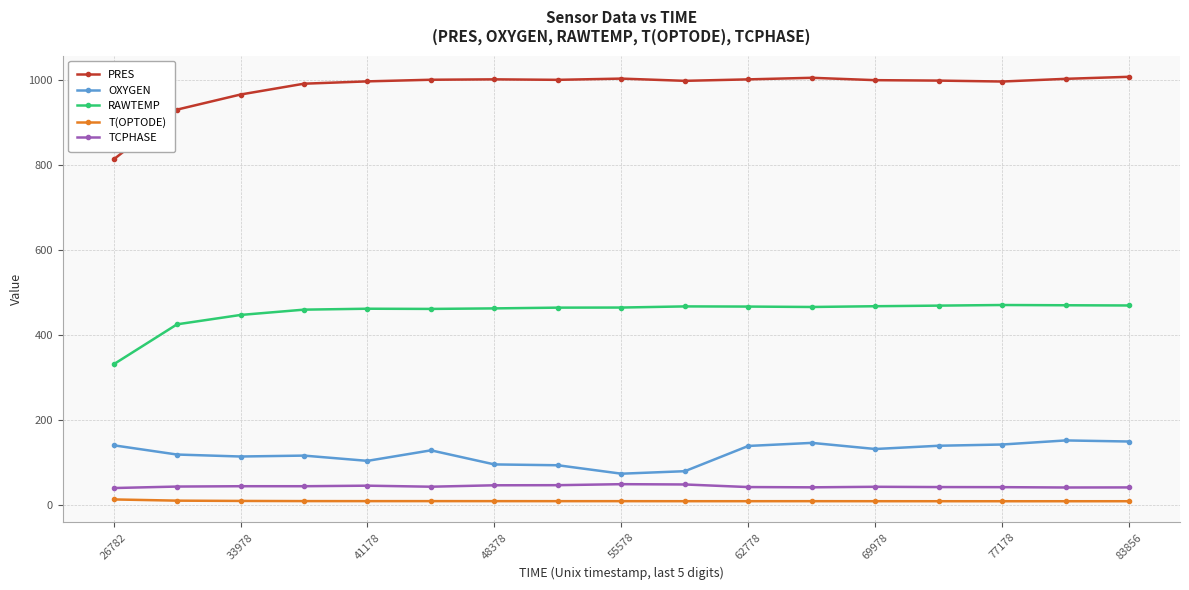

At how many categories does at least one series exceed 495?

17